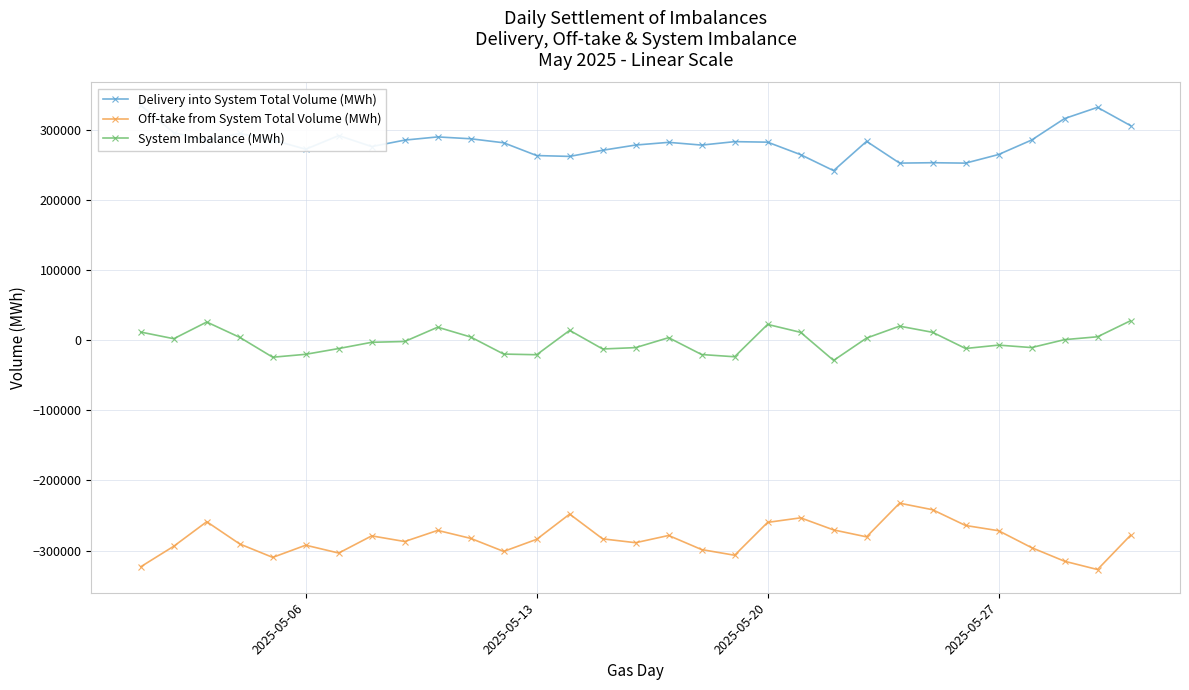

True or false: Off-take from System Total Volume (MWh) and System Imbalance (MWh) cross at least once.

False